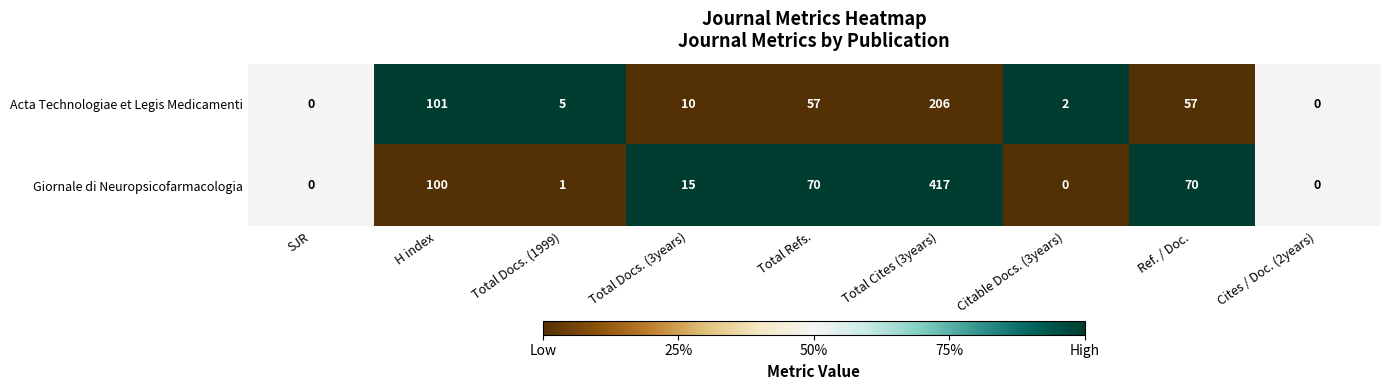

Reading left to right, transcribe all the data shown in this chart.

Acta Technologiae et Legis Medicamenti: SJR=0	H index=101	Total Docs. (1999)=5	Total Docs. (3years)=10	Total Refs.=57	Total Cites (3years)=206	Citable Docs. (3years)=2	Ref. / Doc.=57	Cites / Doc. (2years)=0
Giornale di Neuropsicofarmacologia: SJR=0	H index=100	Total Docs. (1999)=1	Total Docs. (3years)=15	Total Refs.=70	Total Cites (3years)=417	Citable Docs. (3years)=0	Ref. / Doc.=70	Cites / Doc. (2years)=0